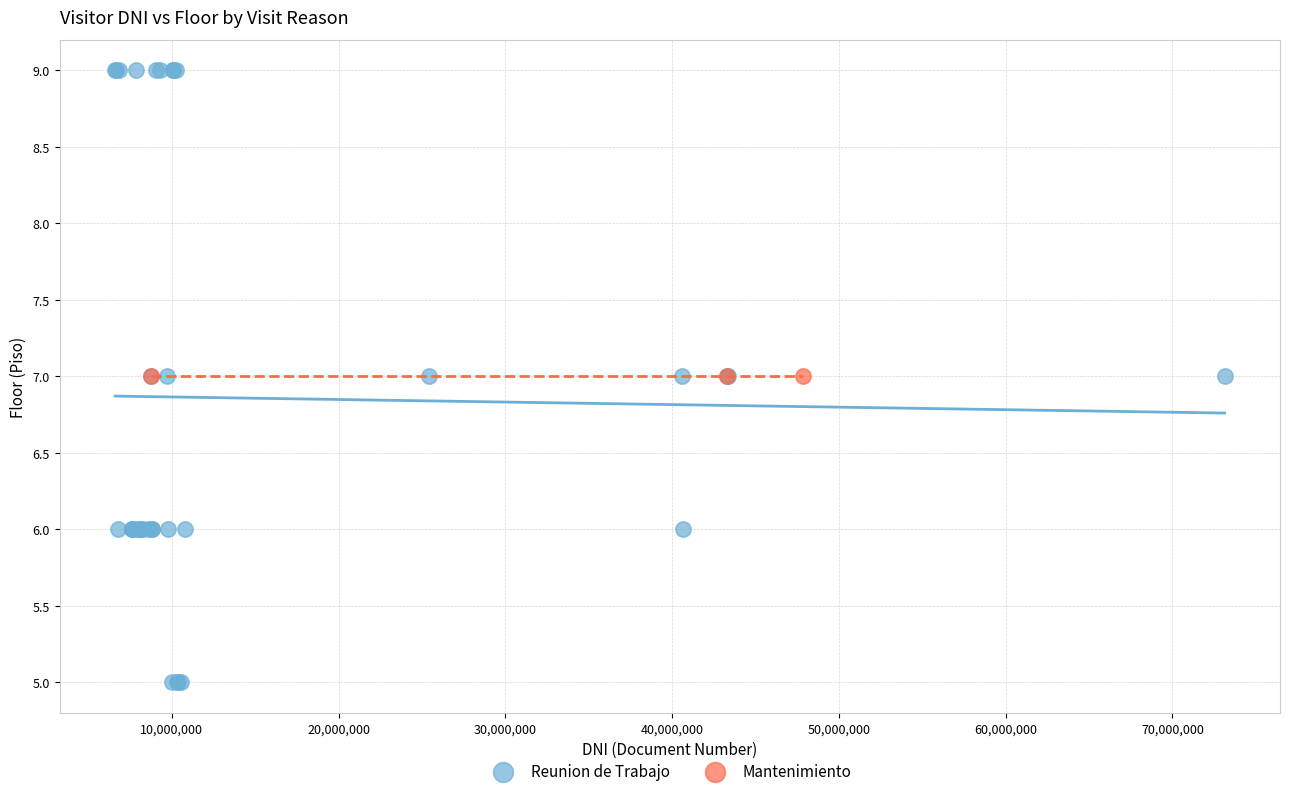

Which series reaches the maximum Y coordinate?

Reunion de Trabajo